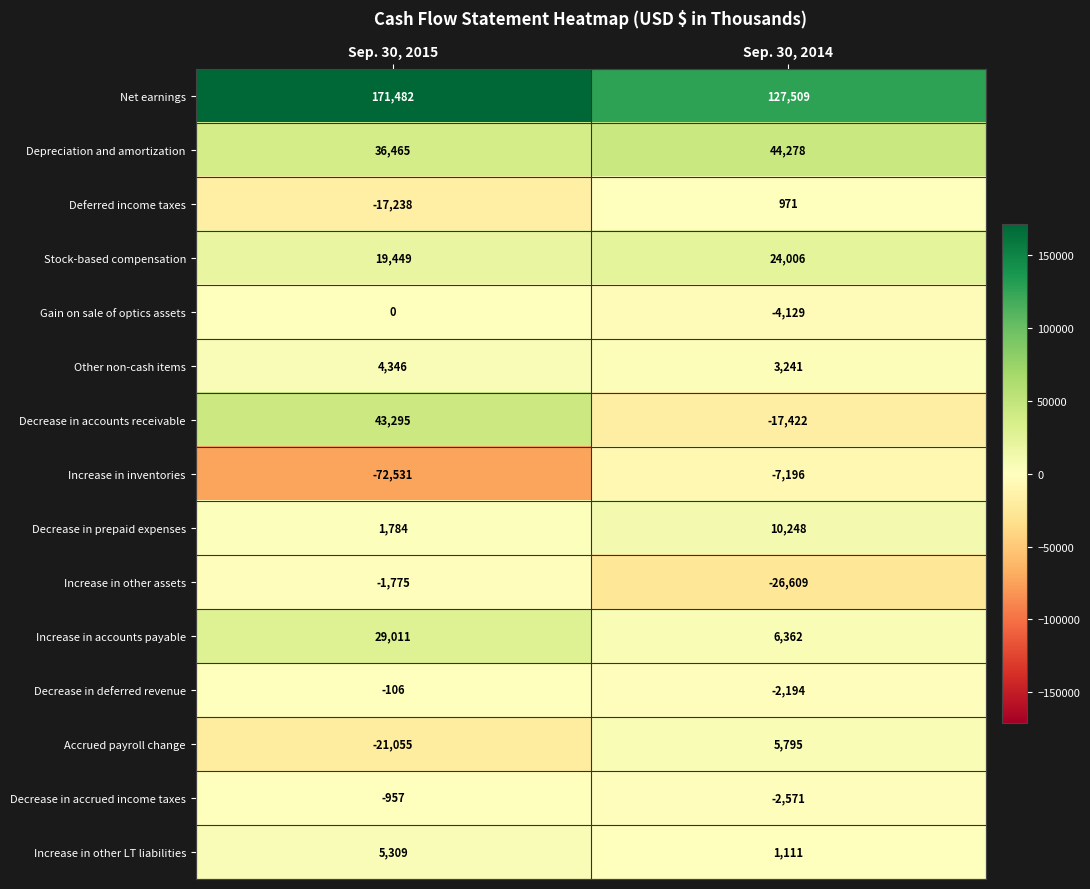

The value of Deferred income taxes at Sep. 30, 2014 is 225. True or false?

False